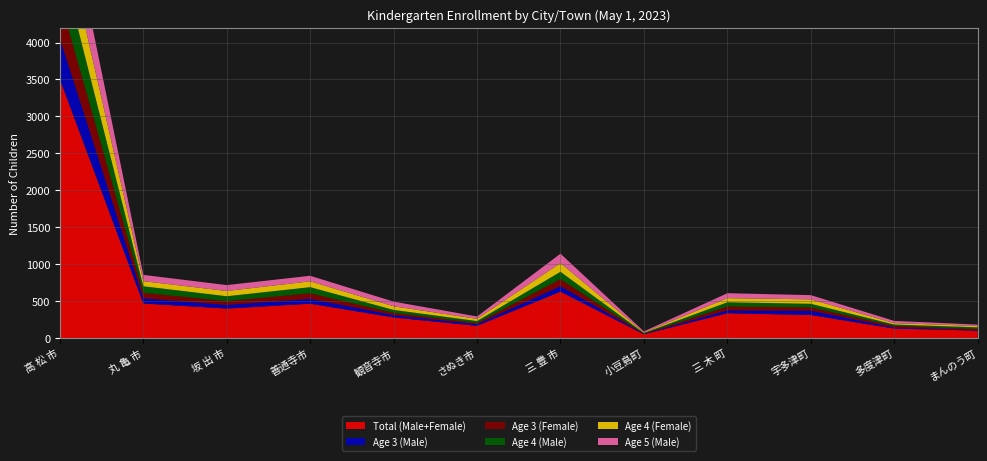

Reading right to left, transcribe all the data shown in this chart.

Total (Male+Female): 100	127	311	335	50	627	164	278	464	398	467	3502
Age 3 (Male): 7	15	59	39	6	74	23	32	66	49	70	552
Age 3 (Female): 15	22	44	52	2	96	16	31	75	53	74	535
Age 4 (Male): 22	18	49	57	10	99	26	39	83	65	89	564
Age 4 (Female): 19	19	60	56	7	118	30	49	79	71	69	557
Age 5 (Male): 18	30	57	67	14	127	32	63	75	80	85	643